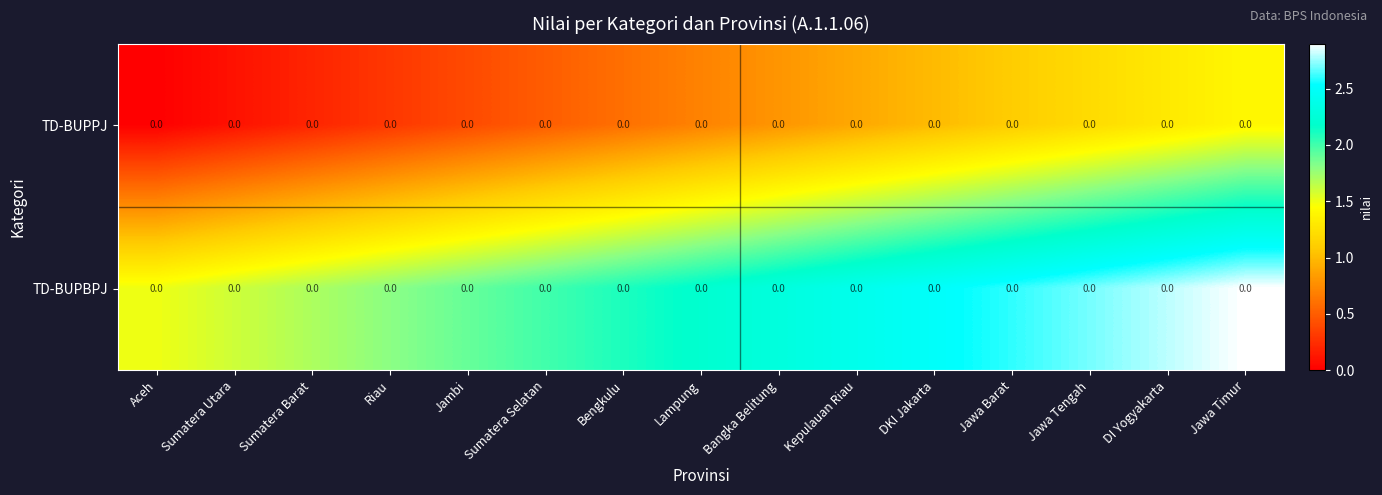

At which category is the sum across all series the highest?

Jawa Timur